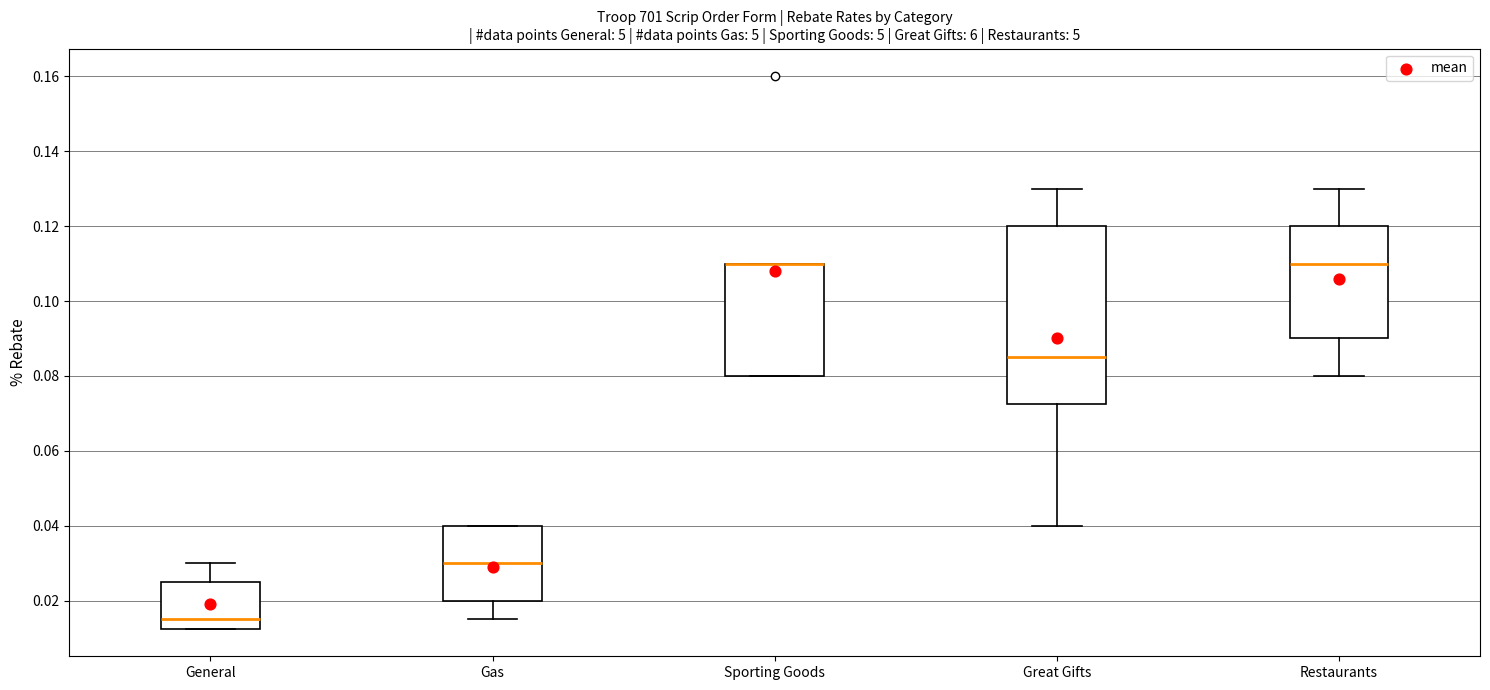

Comparing the boxes themselves (not the whiskers), which one is the tallest?

Great Gifts